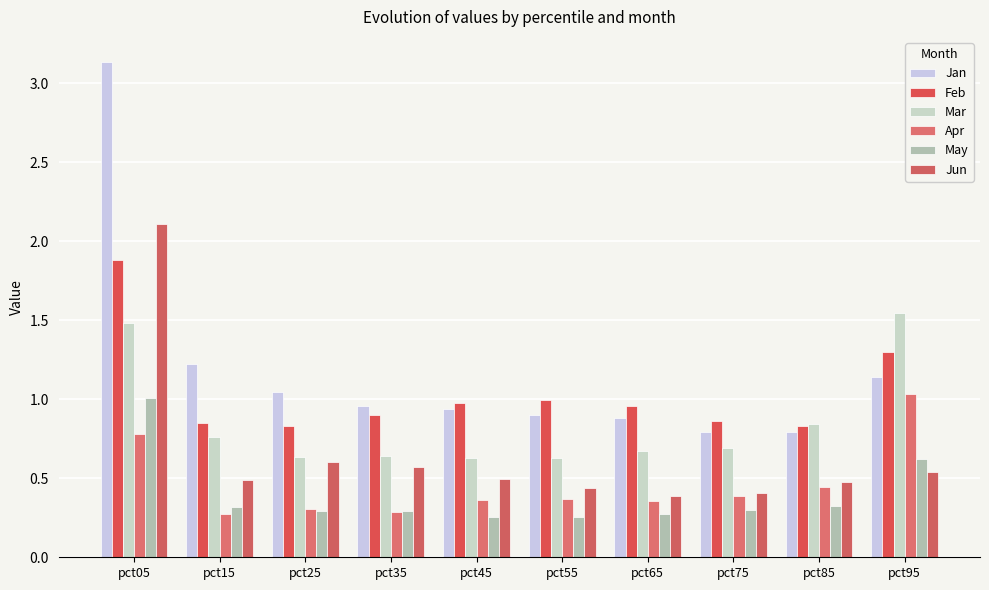

True or false: Jun has a value of 0.2 at pct85.

False